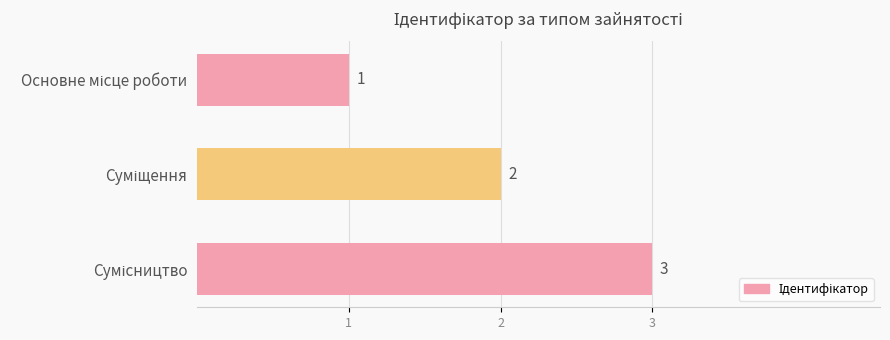

How many data points are less than 2?

1